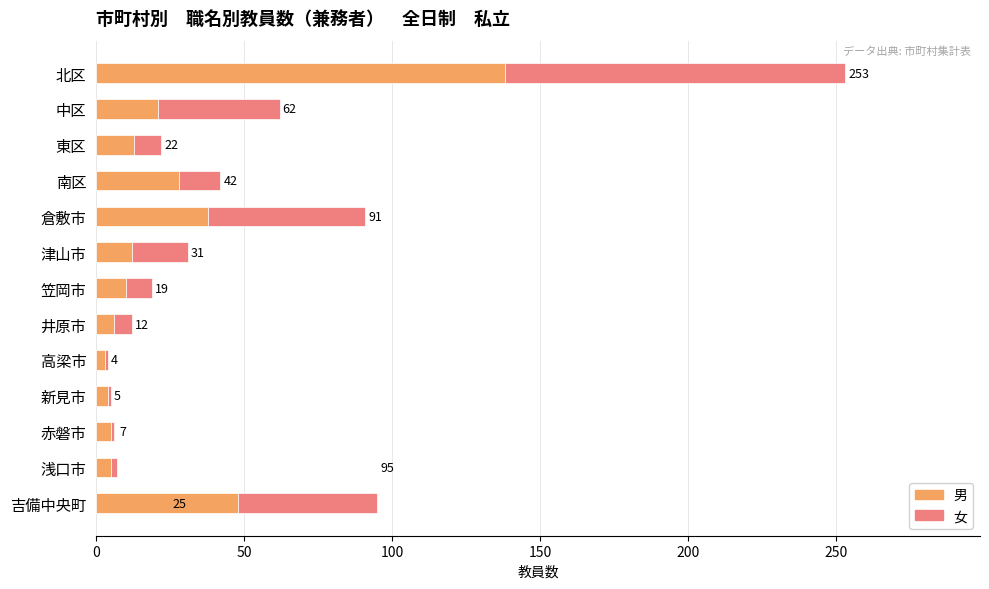

What are all the series names shown in the legend?

男, 女